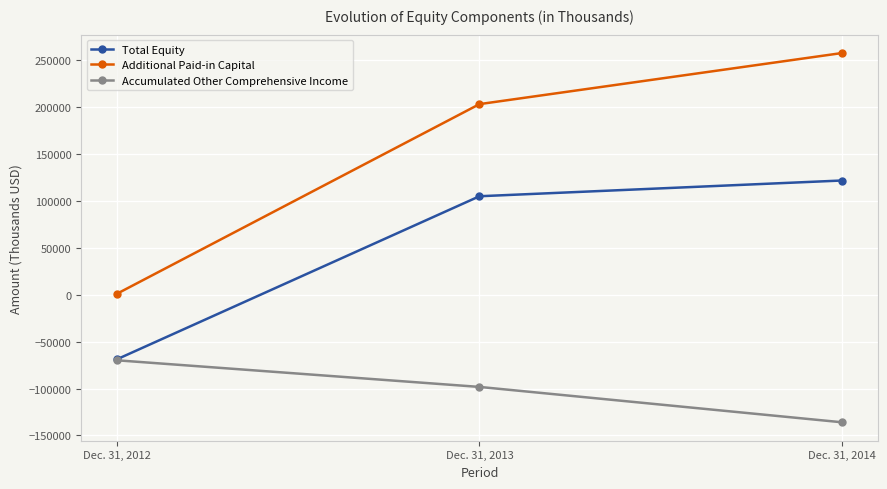

Which series has the largest range (max minus min)?

Additional Paid-in Capital